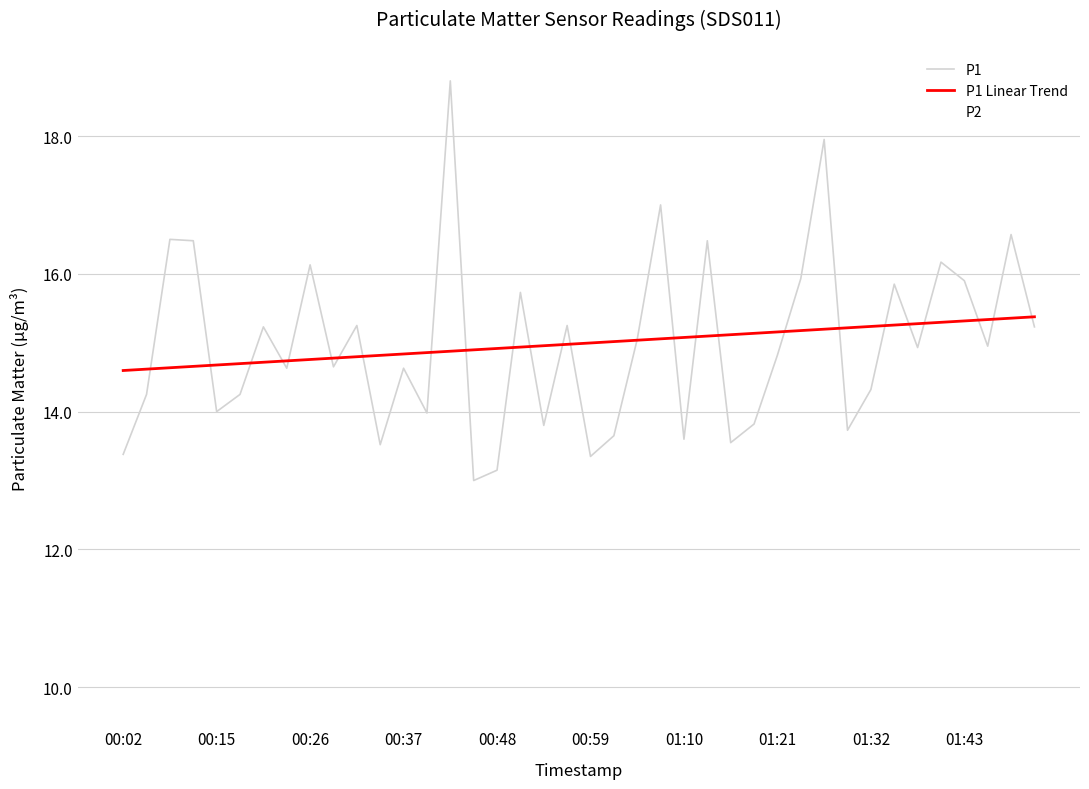

Count the number of data series in this chart.

3